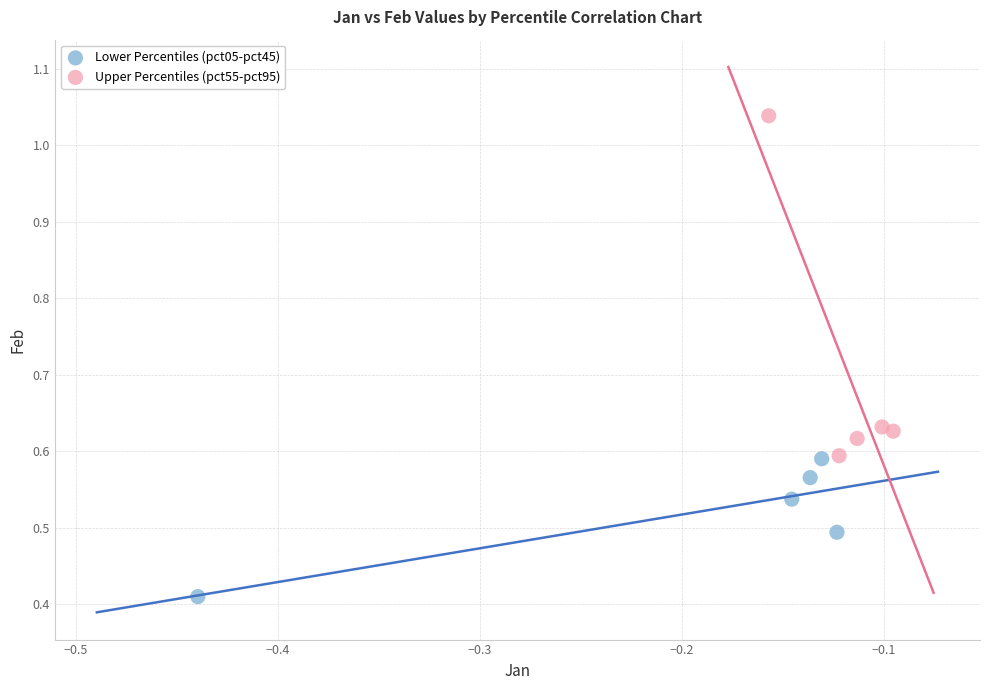

Which series reaches the minimum Y coordinate?

Lower Percentiles (pct05-pct45)